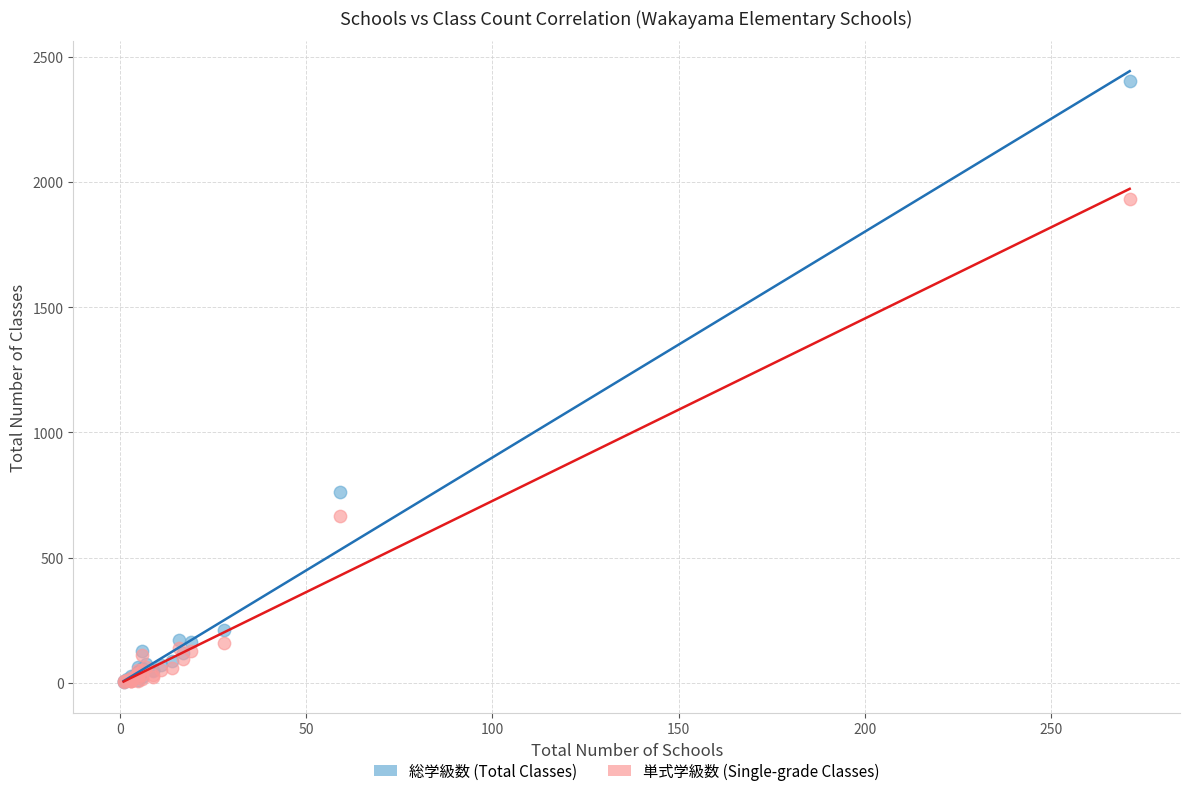

In the 総学級数 (Total Classes) series, what Y value is closest to 1203?

761